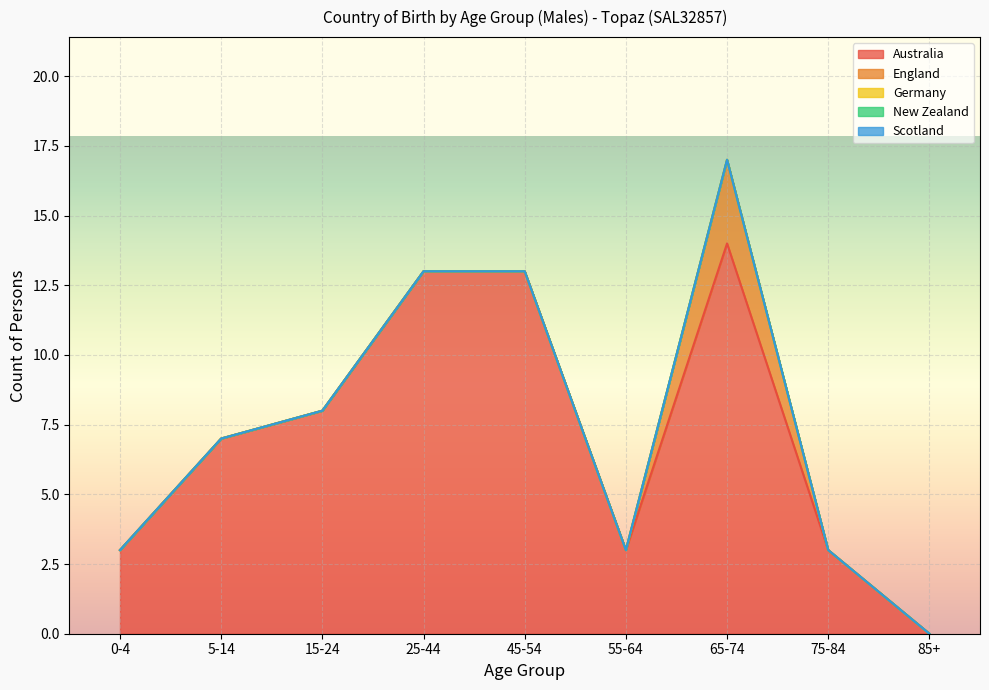

What is the difference between the second highest and minimum values in the Australia series?

13